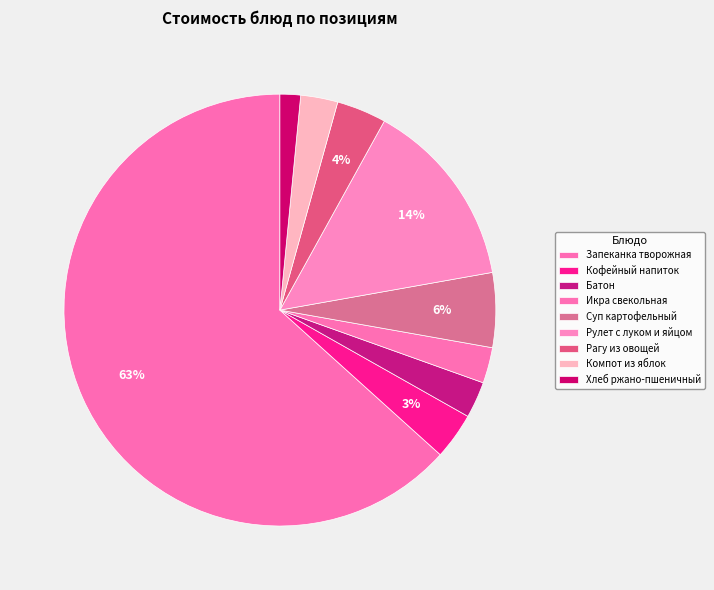

Combined, do Кофейный напиток and Икра свекольная account for over 50%?

No